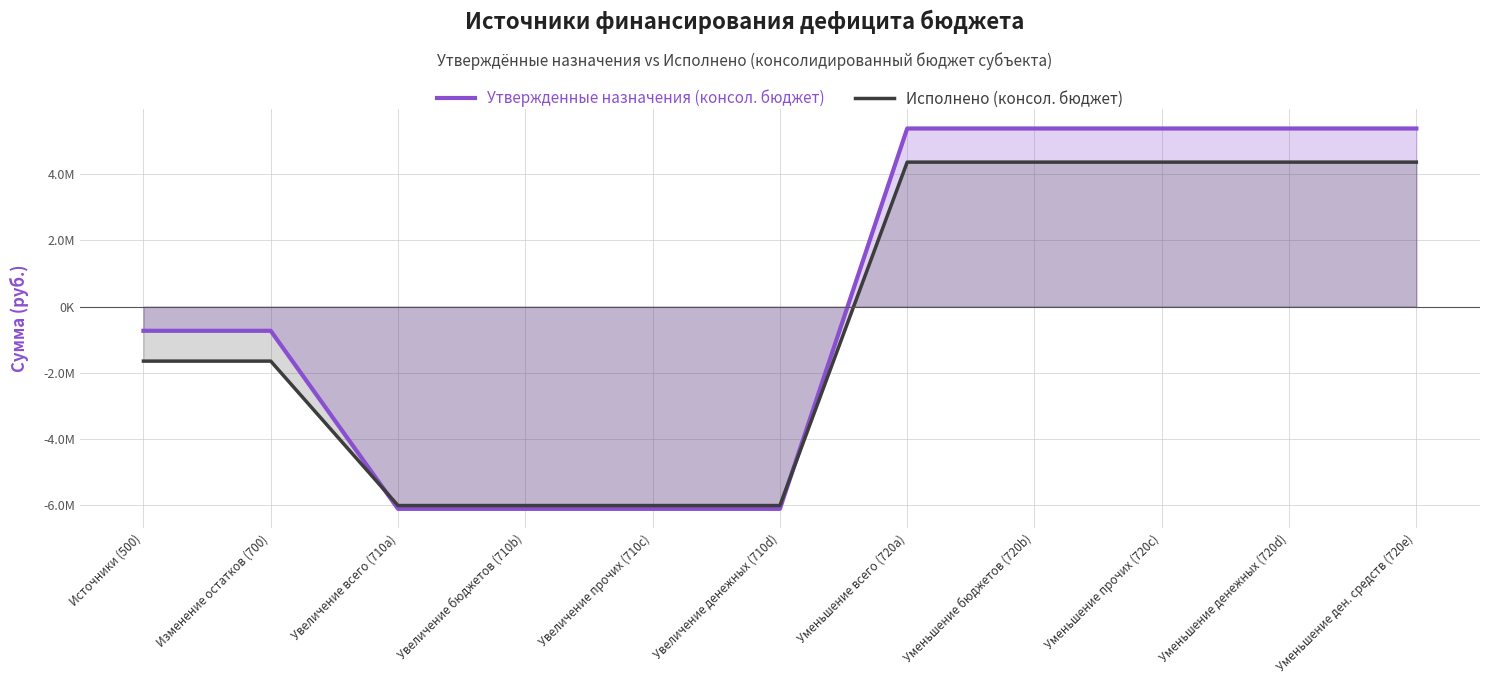

How many lines are shown in the chart?

2